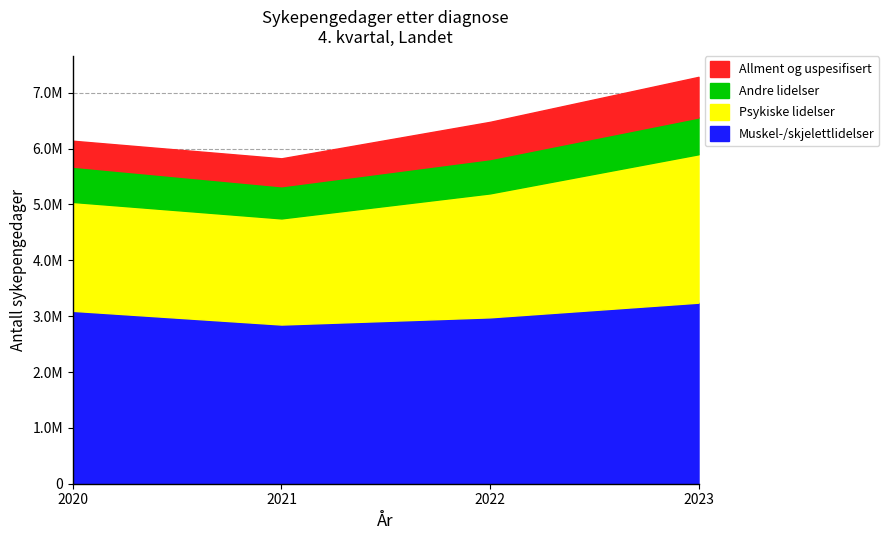

True or false: Andre lidelser and Muskel-/skjelettlidelser cross at least once.

False